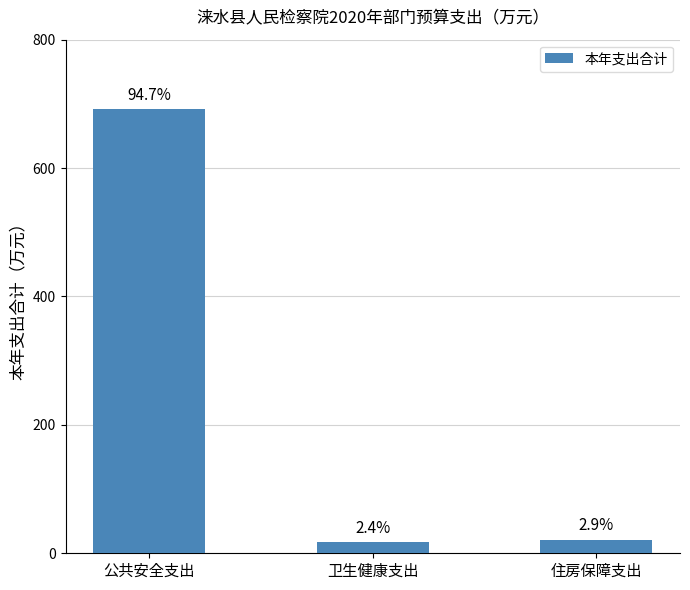

Does the chart contain any negative values?

No